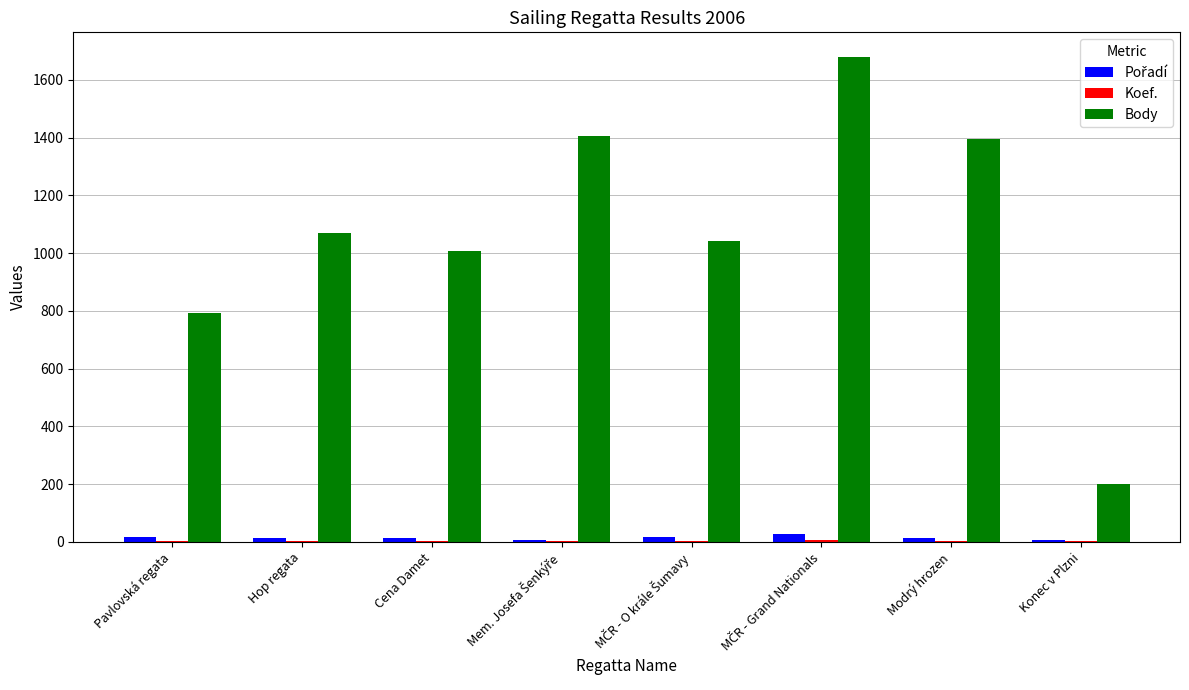

Which series changed the most between Hop regata and Konec v Plzni?

Body